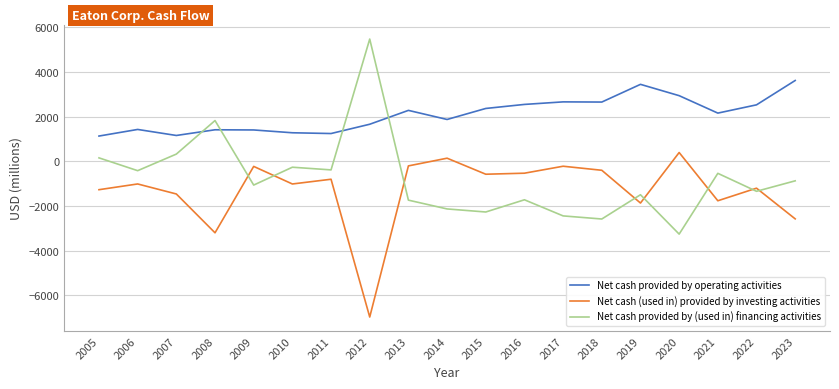

Does the chart display data point markers on the line(s)?

No